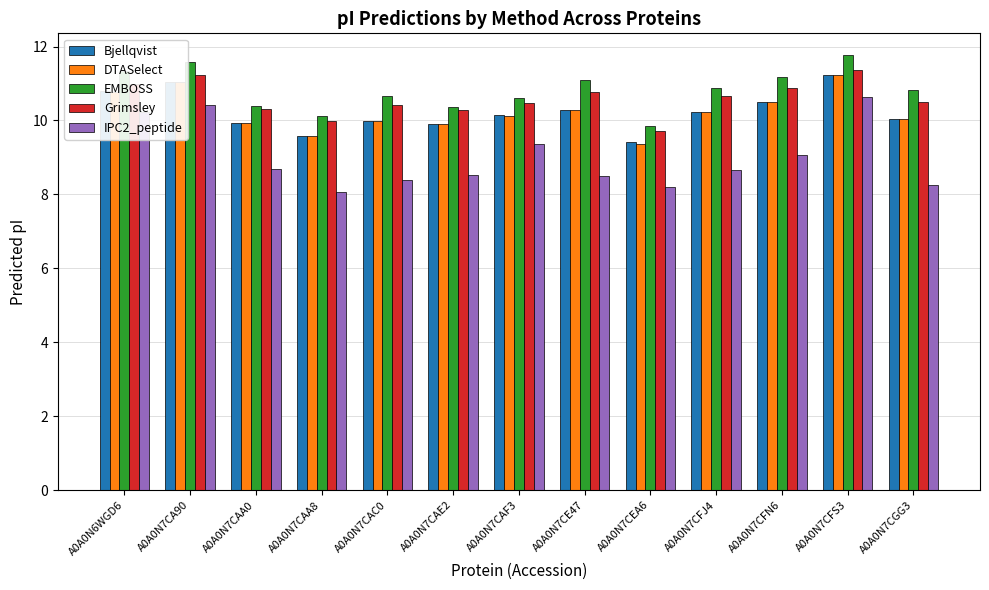

Read the IPC2_peptide value at A0A0N7CAF3.

9.4